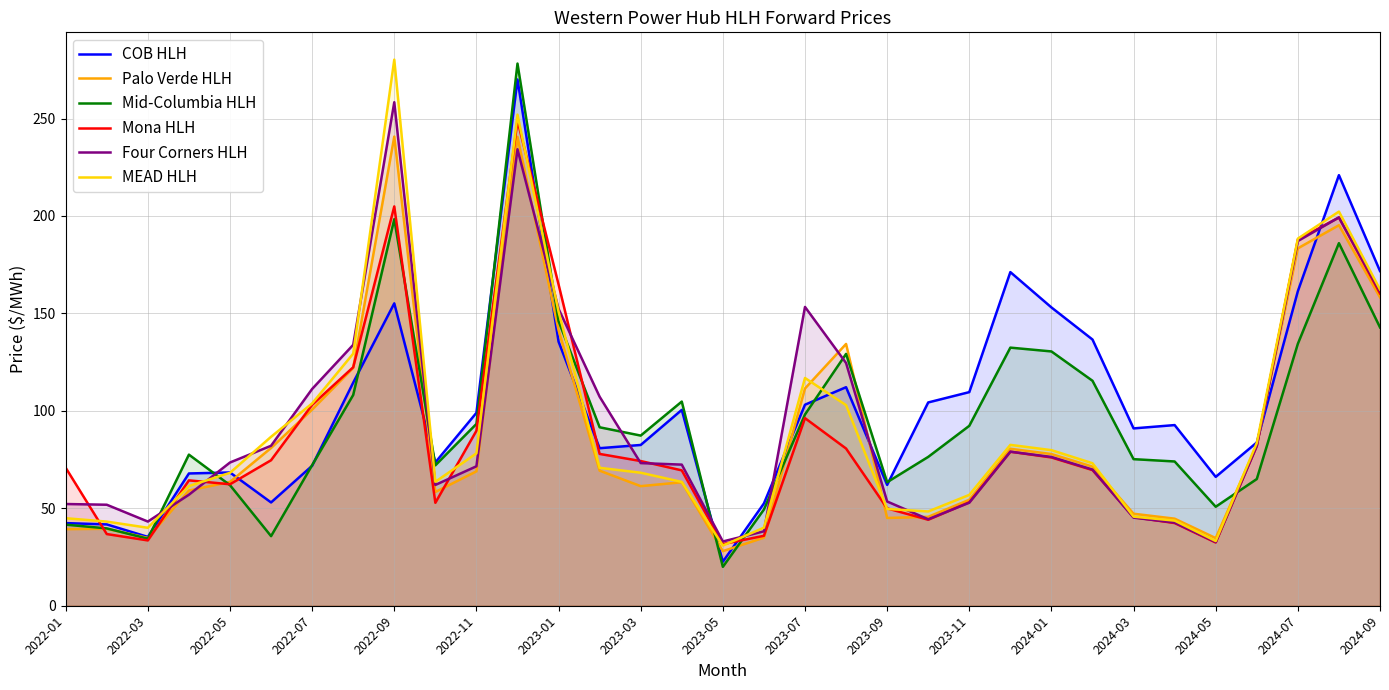

The value of Palo Verde HLH at 2024-01 is 122.7. True or false?

False